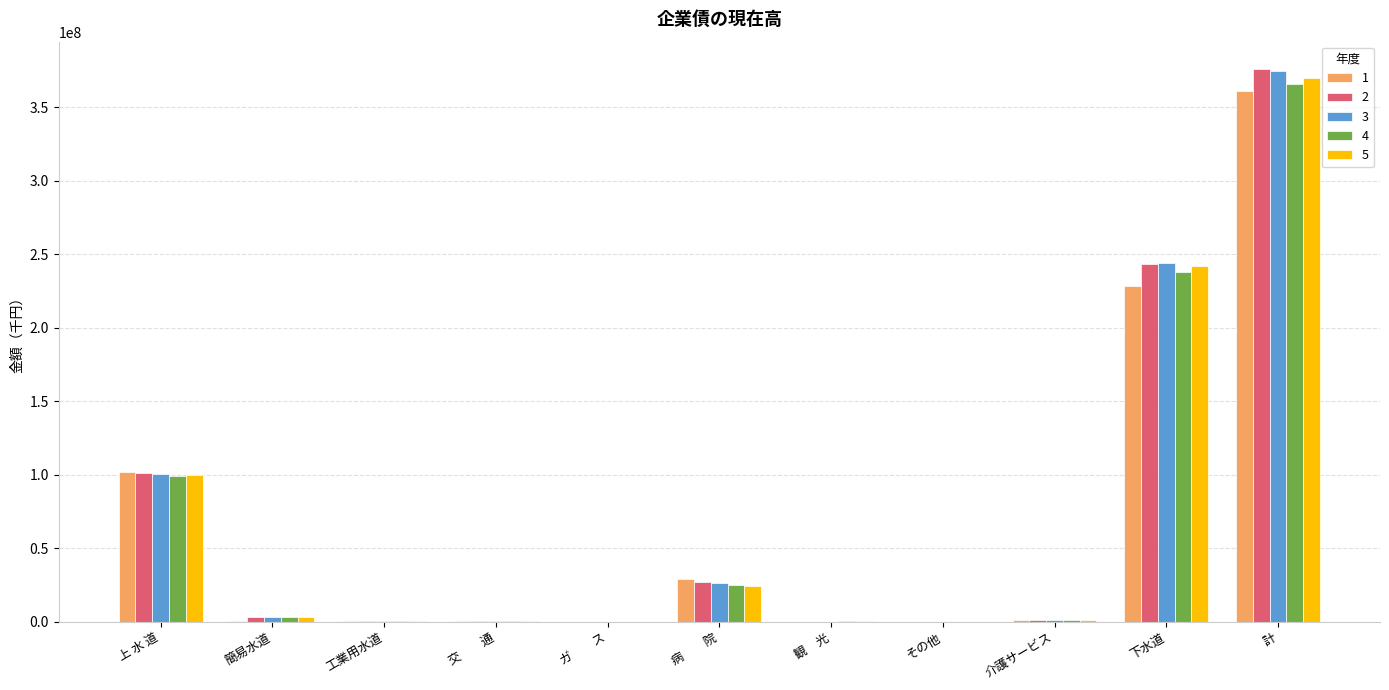

The 4 series shows 150557468 at 下水道. True or false?

False